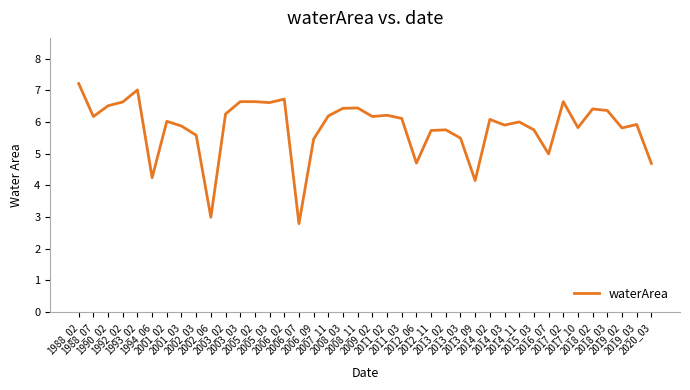

What is the smallest value displayed?

2.8